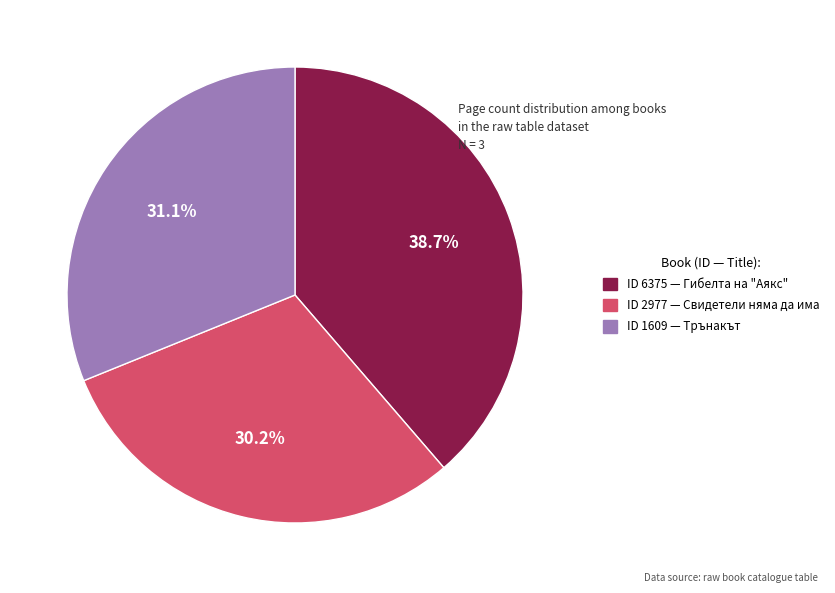

Does any single category account for the majority?

No